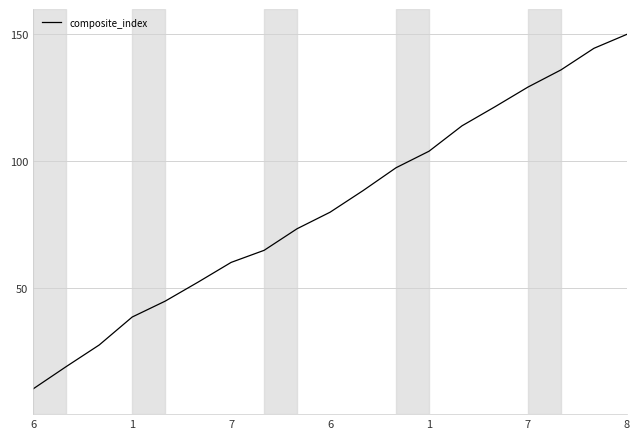

What is the smallest value displayed?

10.0